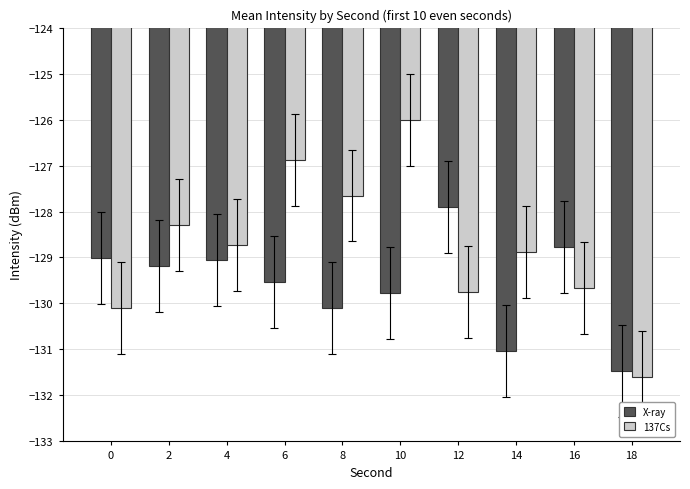

What is the difference between the maximum and second lowest values in the 137Cs series?

4.1